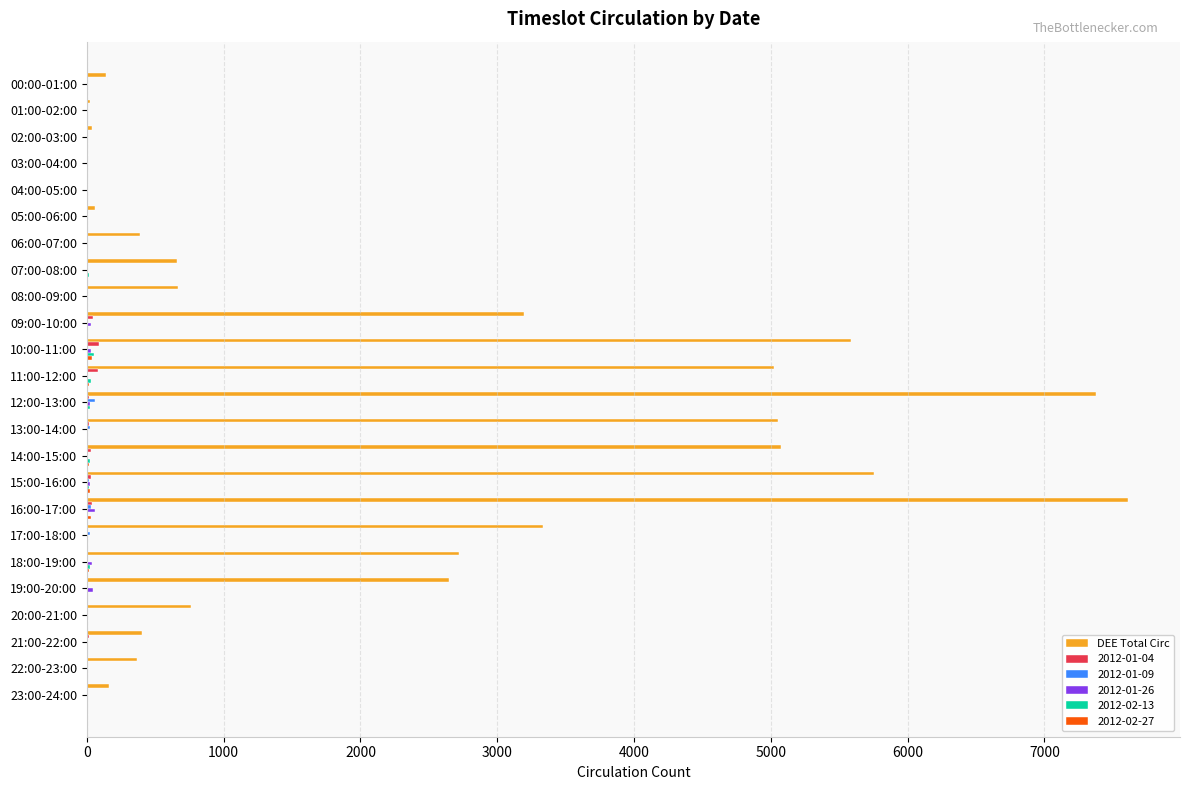

How many distinct data groups are displayed?

6